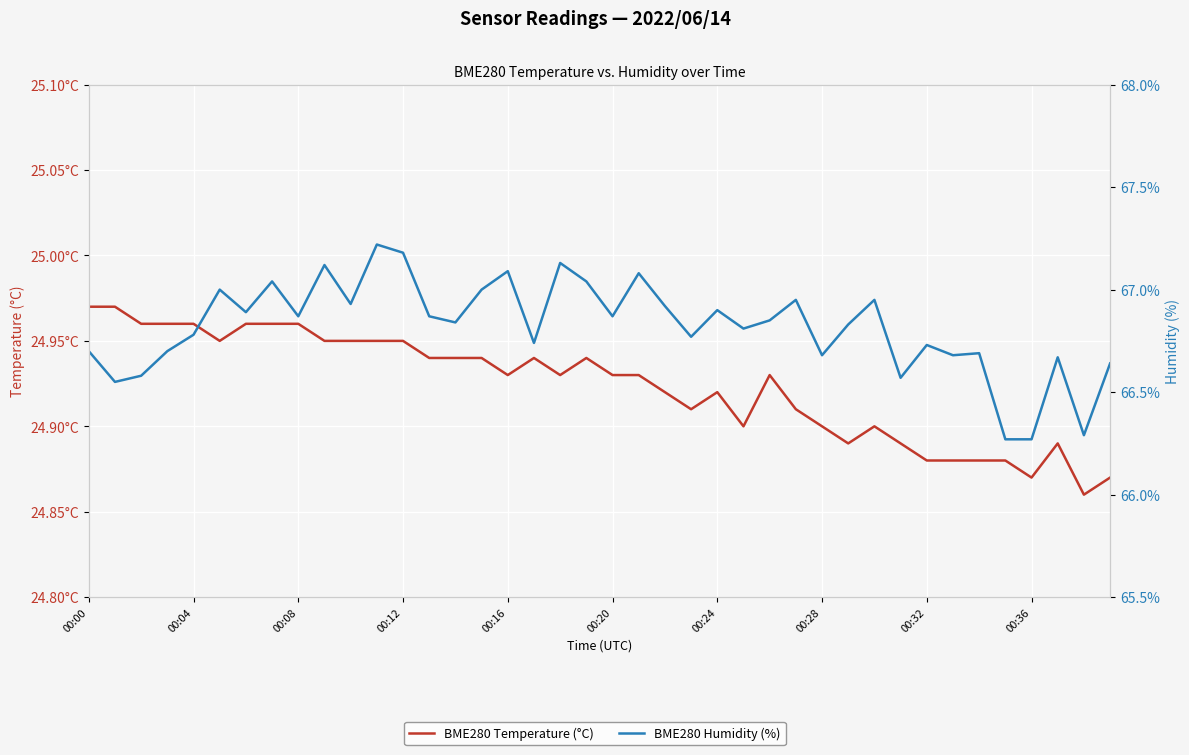

What position from the right is 00:20?

20